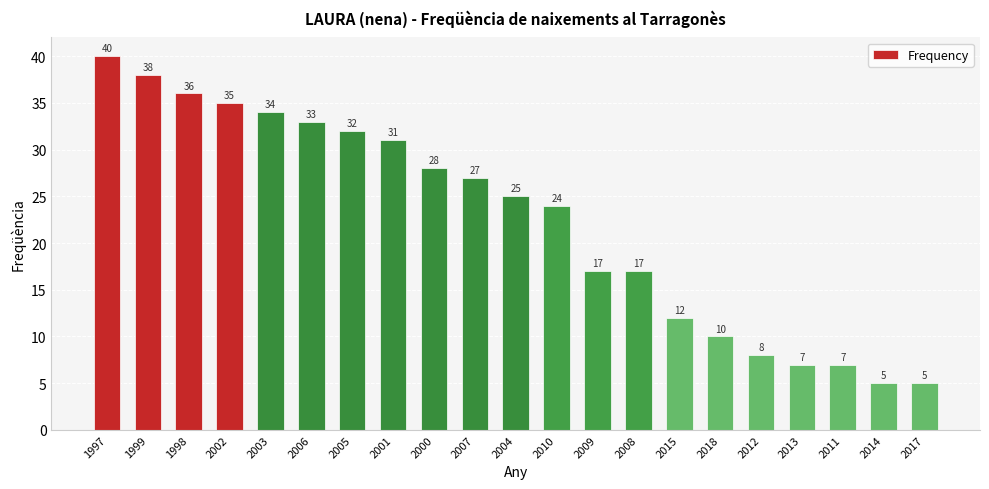

The chart shows a value of 8 at 2012. True or false?

True